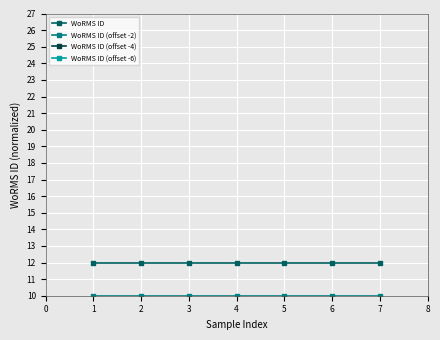

The value of WoRMS ID at 3 is 17. True or false?

False